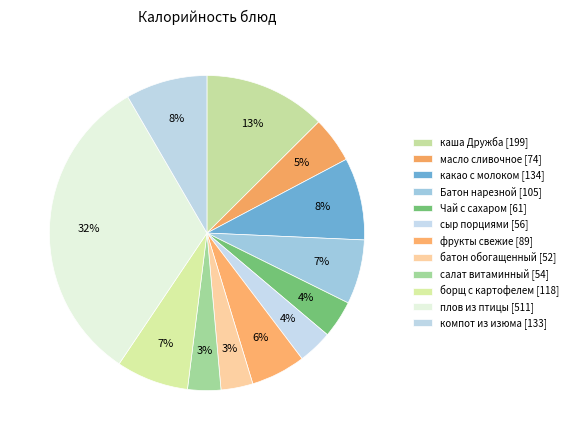

What percentage is NOT represented by салат витаминный?

96.6%